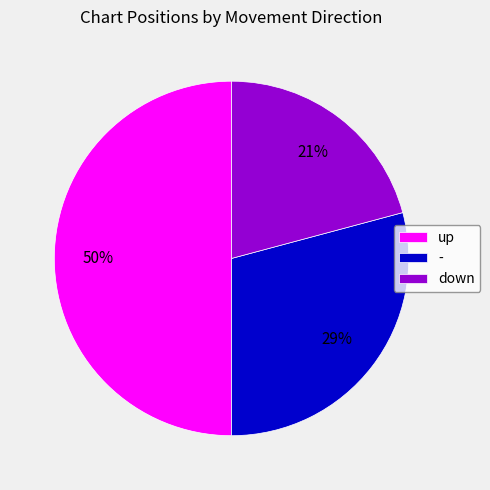

Do up and down together represent more than half of the pie?

Yes